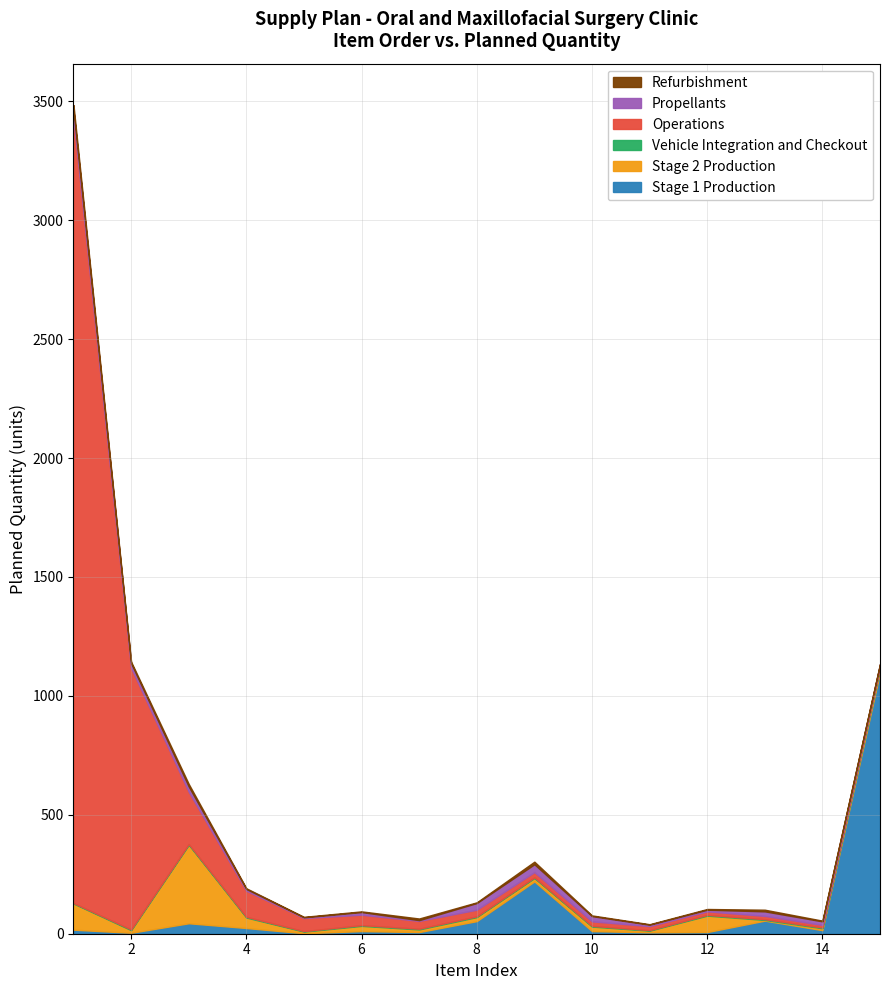

Read the Refurbishment value at 12.

3